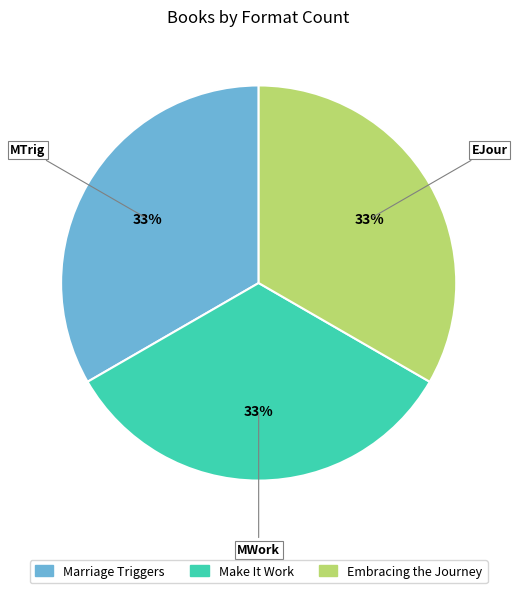

Combined, do Make It Work and Embracing the Journey account for over 50%?

Yes